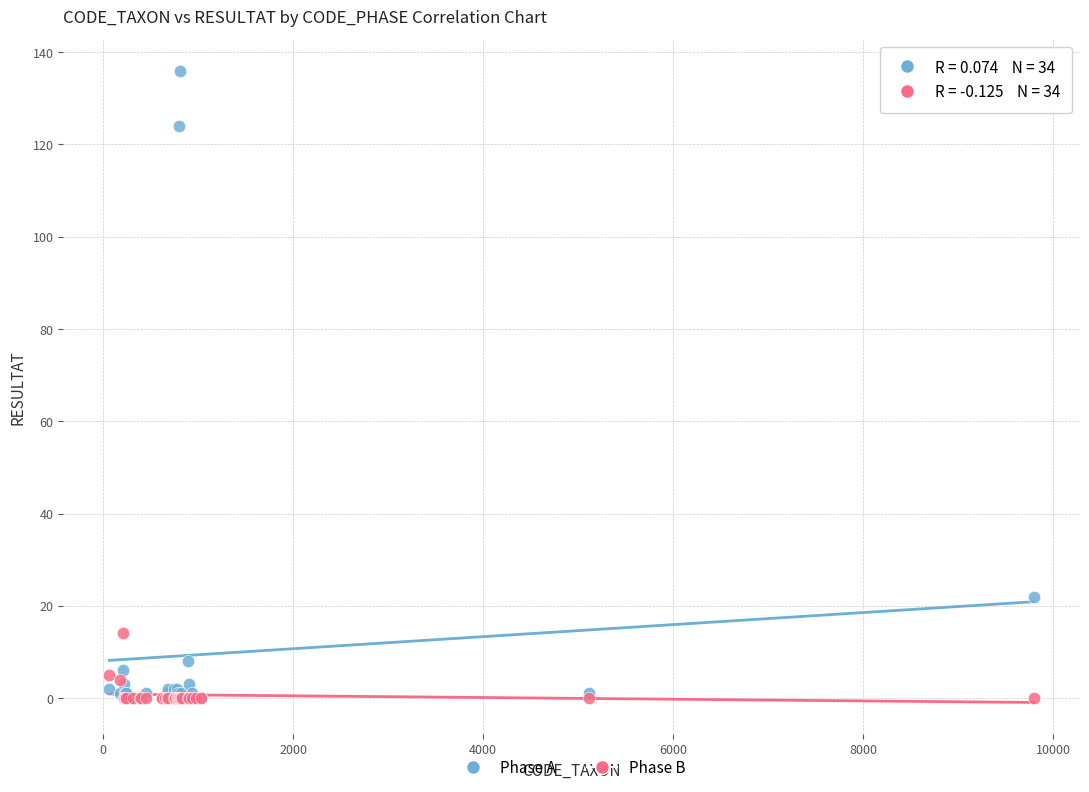

In the Phase A series, what Y value is closest to 68?

22